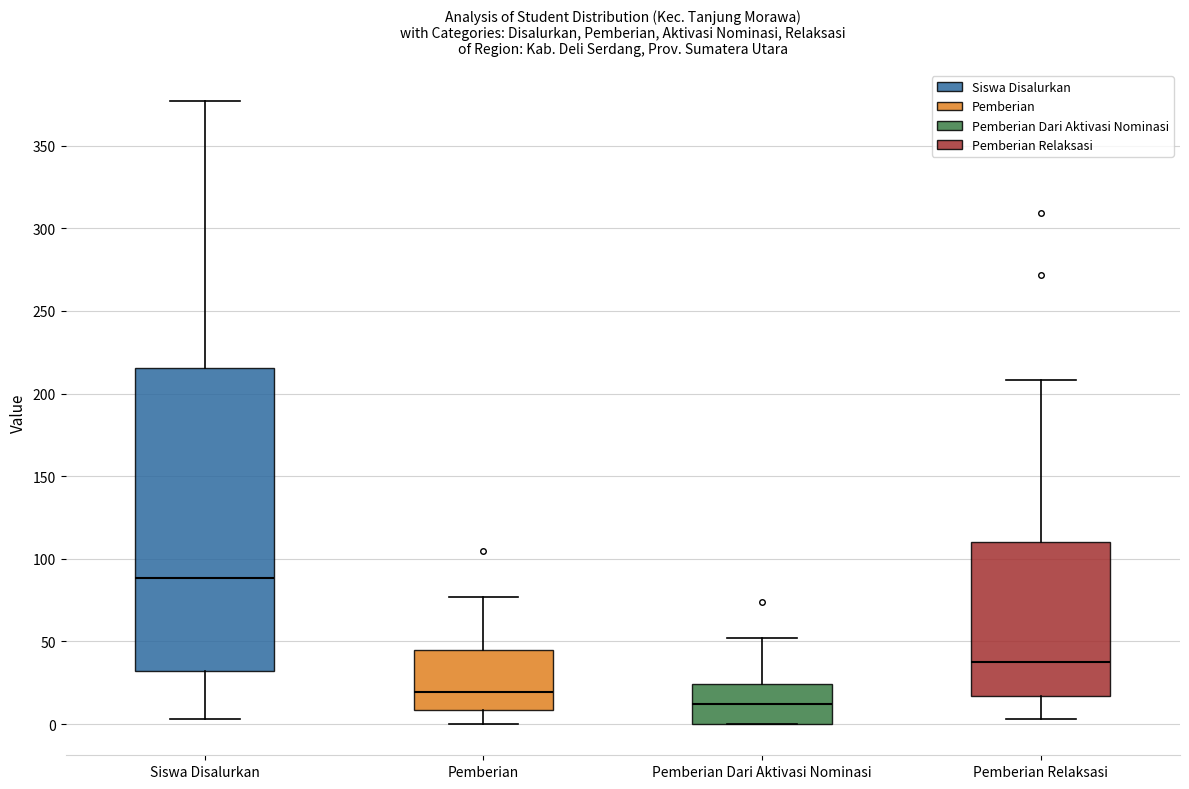

Reading left to right, transcribe this box plot: for each box, give where its median line is, the range the box spans, and where its two whiskers end, as read against the y-axis. The values are not printed on the chart, so give them approximately, as read against the axis.

Siswa Disalurkan: median 90, box 30 to 215, whiskers 5 to 375
Pemberian: median 20, box 10 to 45, whiskers 0 to 75
Pemberian Dari Aktivasi Nominasi: median 10, box 0 to 25, whiskers 0 to 50
Pemberian Relaksasi: median 40, box 15 to 110, whiskers 5 to 210